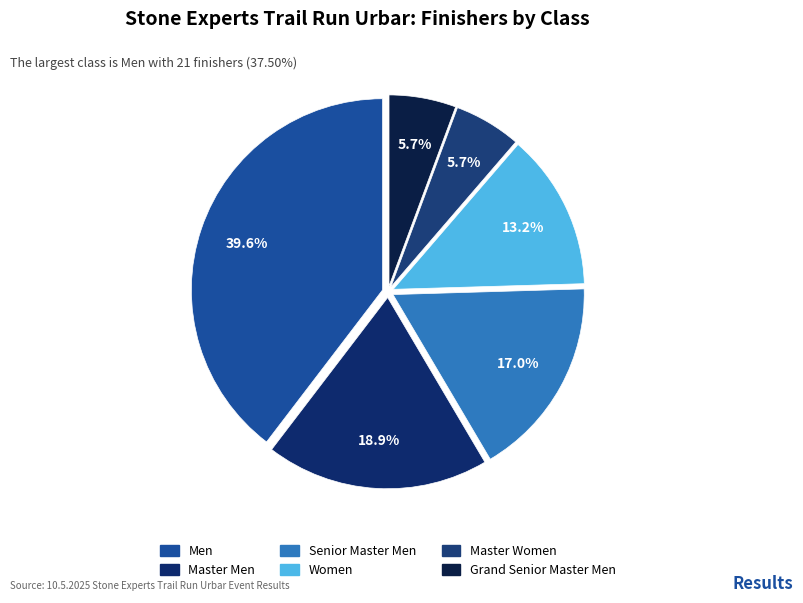

To the nearest percent, what is the combined percentage of Master Men and Grand Senior Master Men?

25%